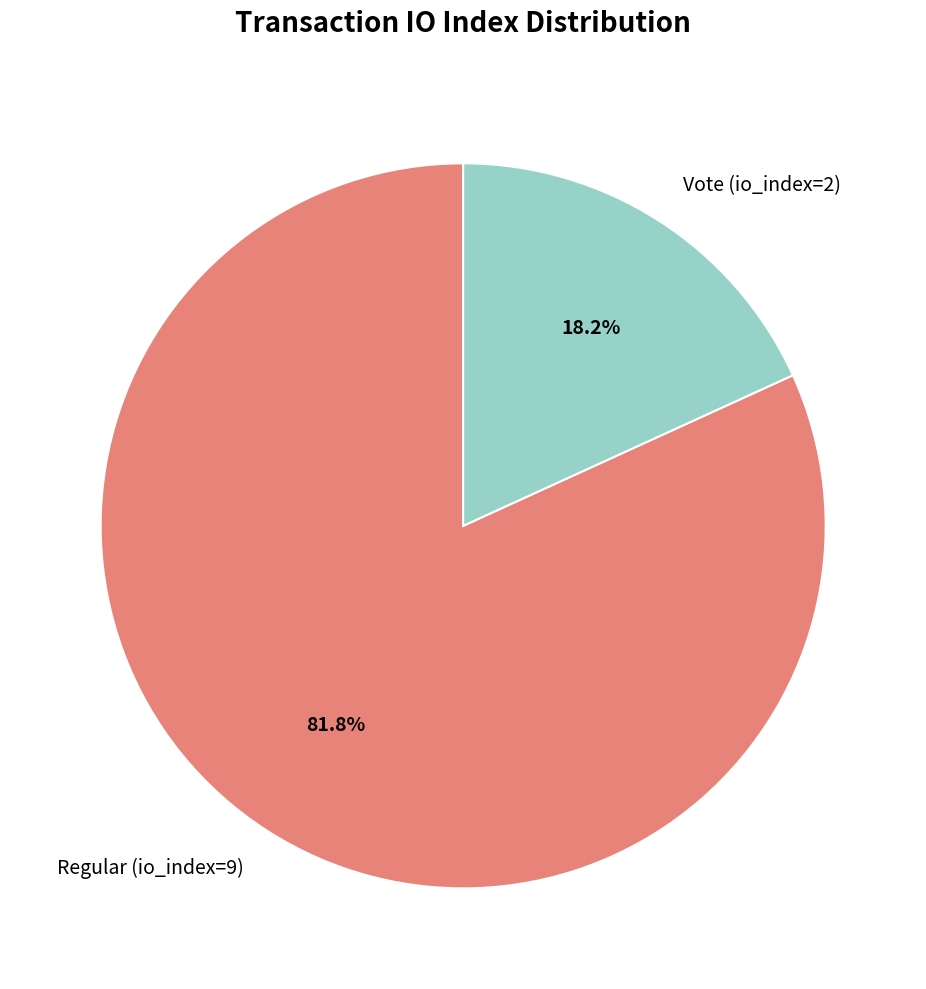

The Regular (io_index=9) slice represents 82% of the pie. True or false?

True